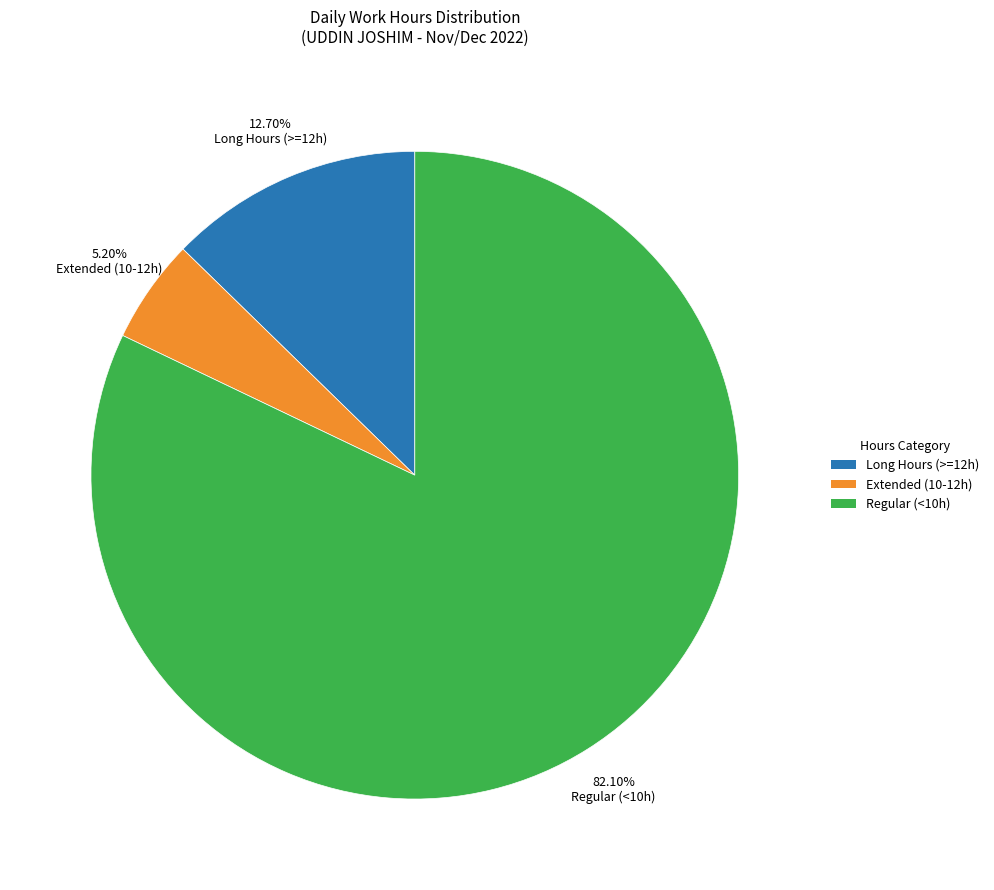

To the nearest percent, what is the difference between the largest and smallest slice percentages?

77%